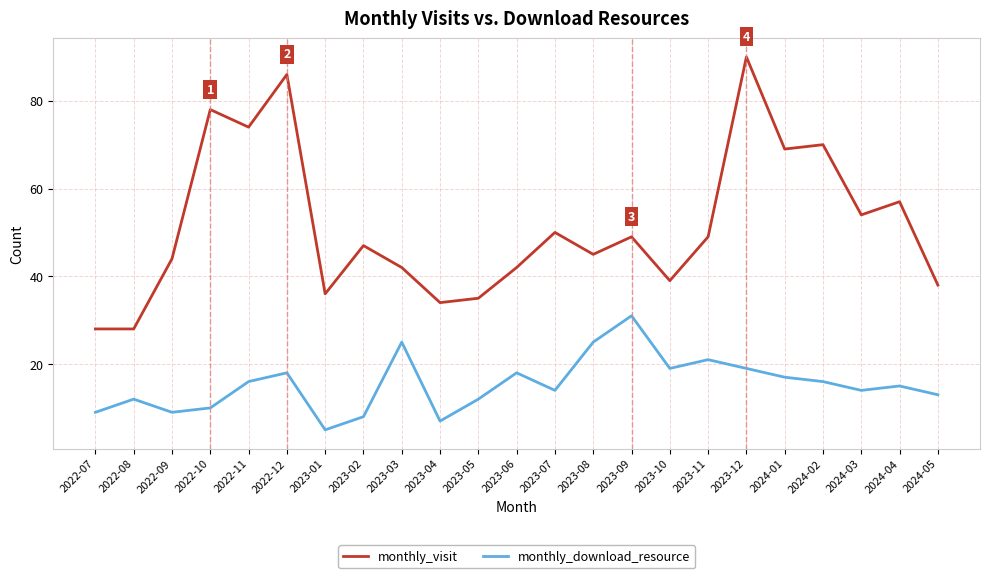

Which series changed the most between 2023-08 and 2024-02?

monthly_visit